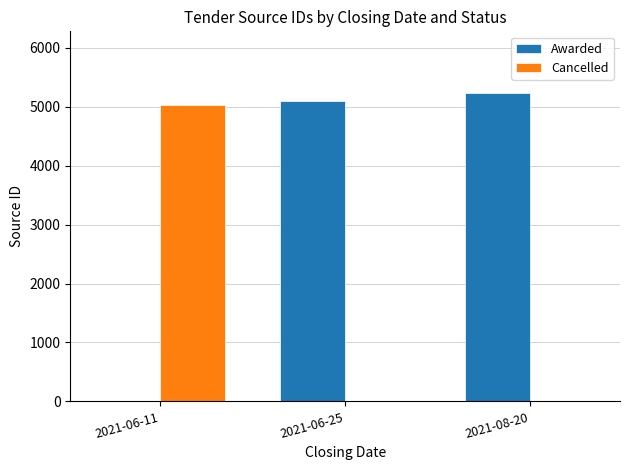

What is the spread (max minus min) of values at 2021-06-25?

5106